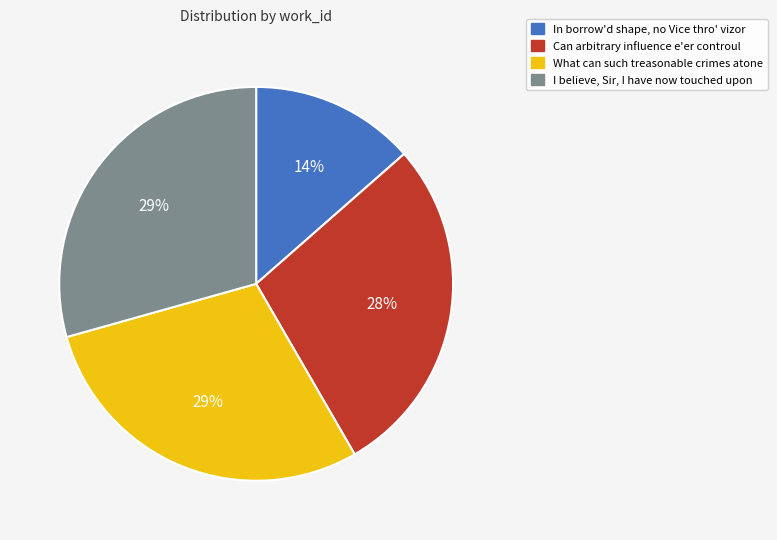

Is it true that What can such treasonable crimes atone is 16% of the pie?

False